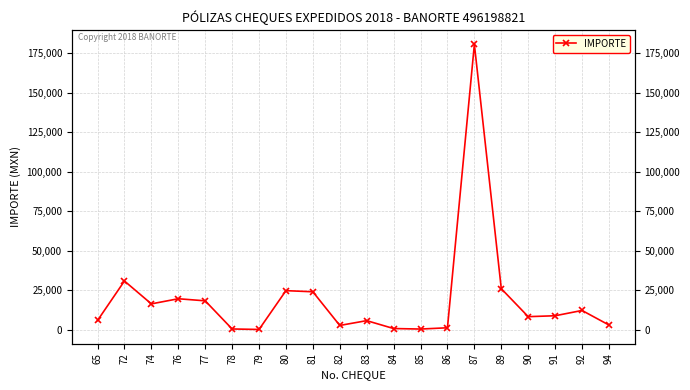

Between 84 and 78, which is larger?

84